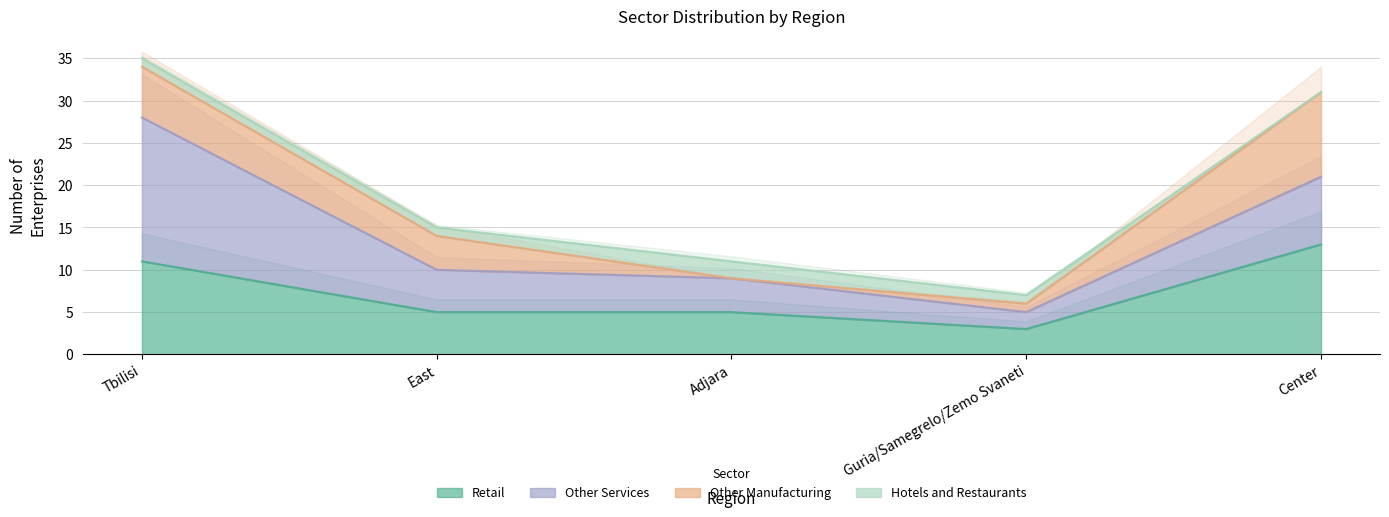

Count the number of data series in this chart.

4